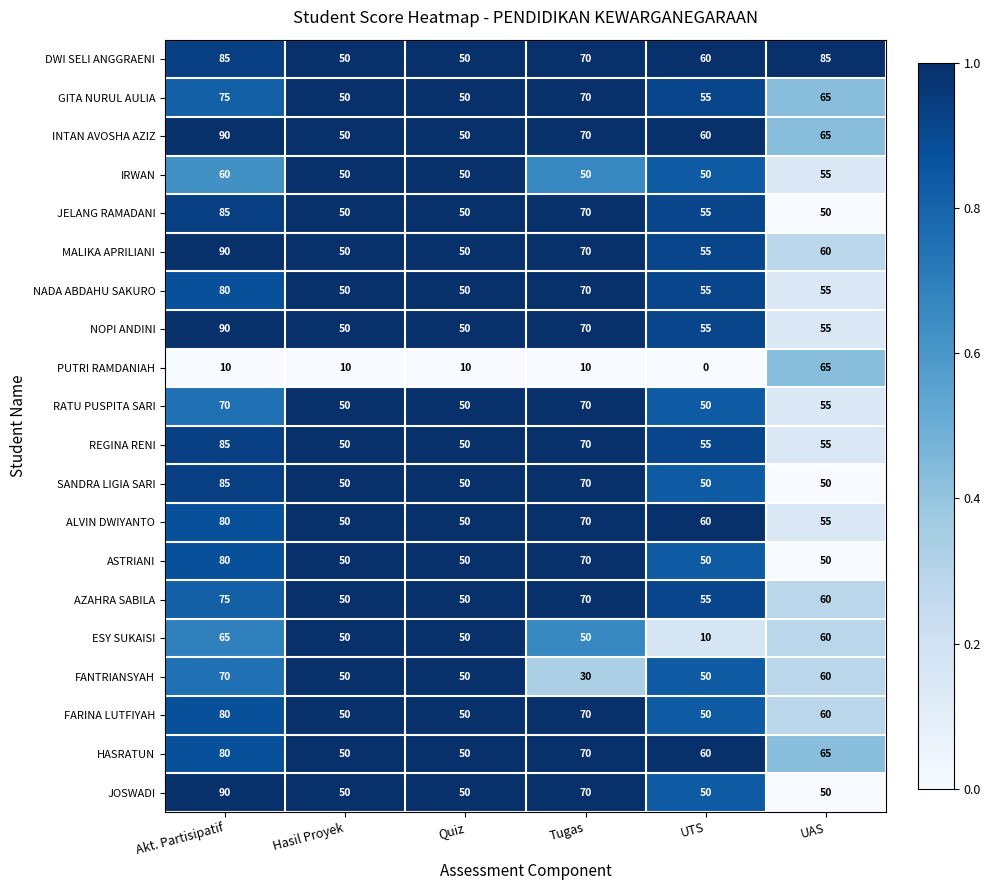

Which label corresponds to the smallest value in the chart?

UTS